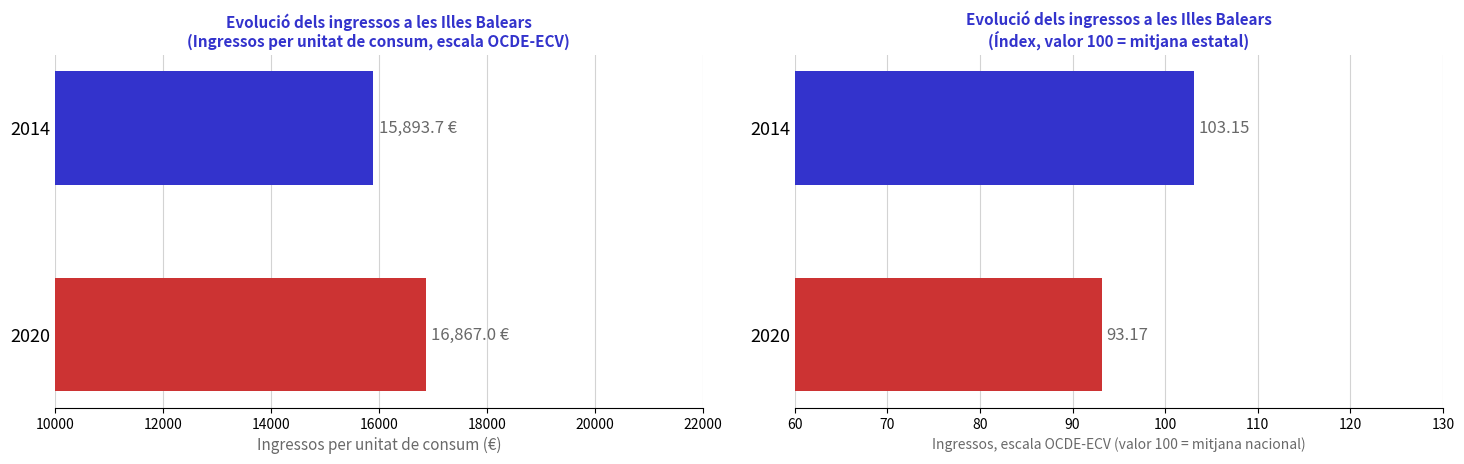

What are all the series names shown in the legend?

Ingressos per unitat de consum, escala OCDE-ECV, Ingressos, escala OCDE-ECV (valor 100)